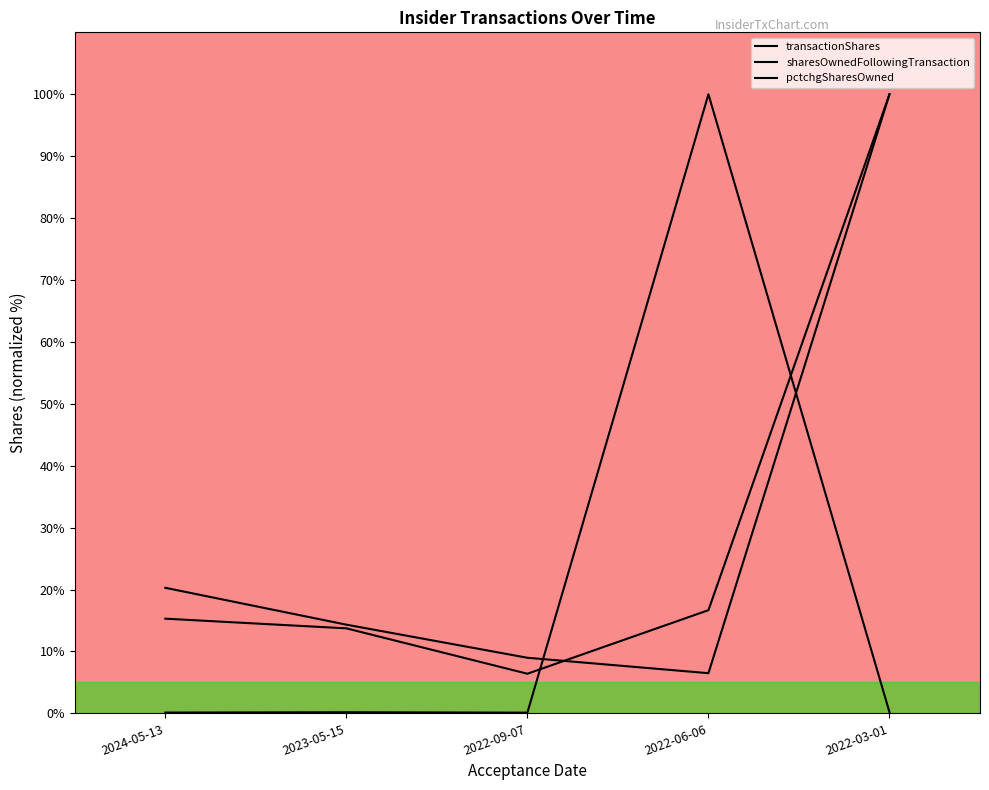

Between which two adjacent categories do transactionShares and pctchgSharesOwned first intersect?

2022-09-07 and 2022-06-06